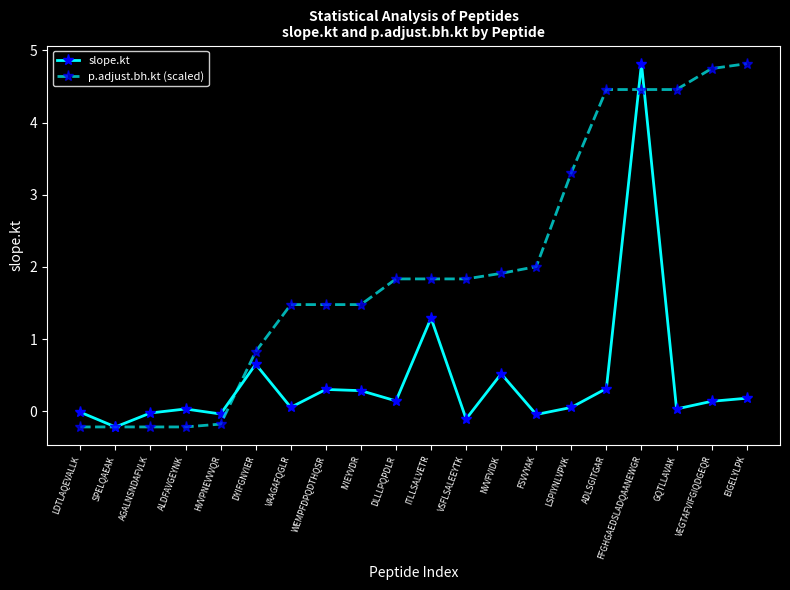

What is the maximum value for slope.kt?

4.8